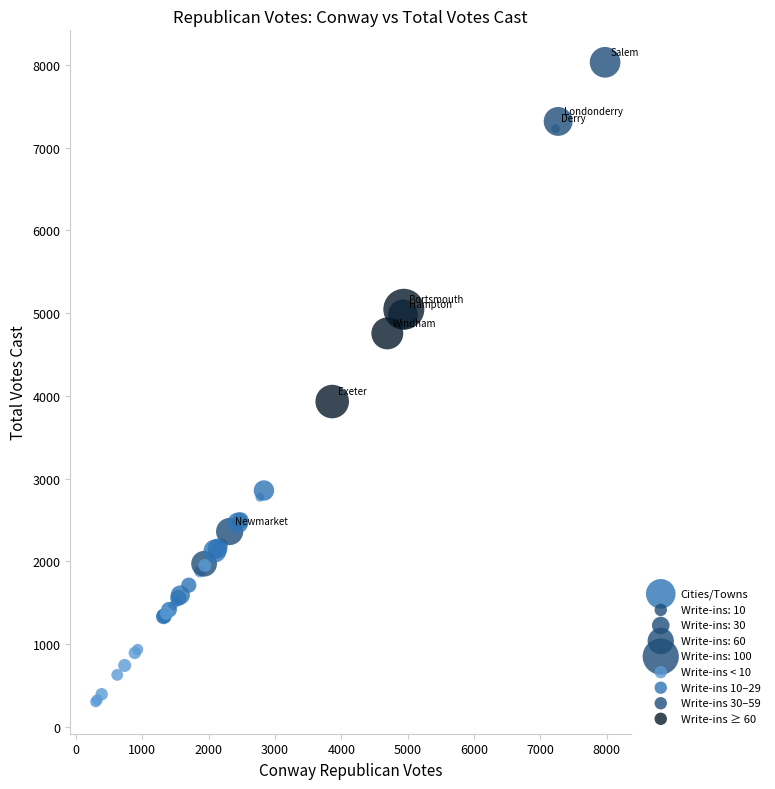

What Y value in the scatter plot is closest to 4167?

3931